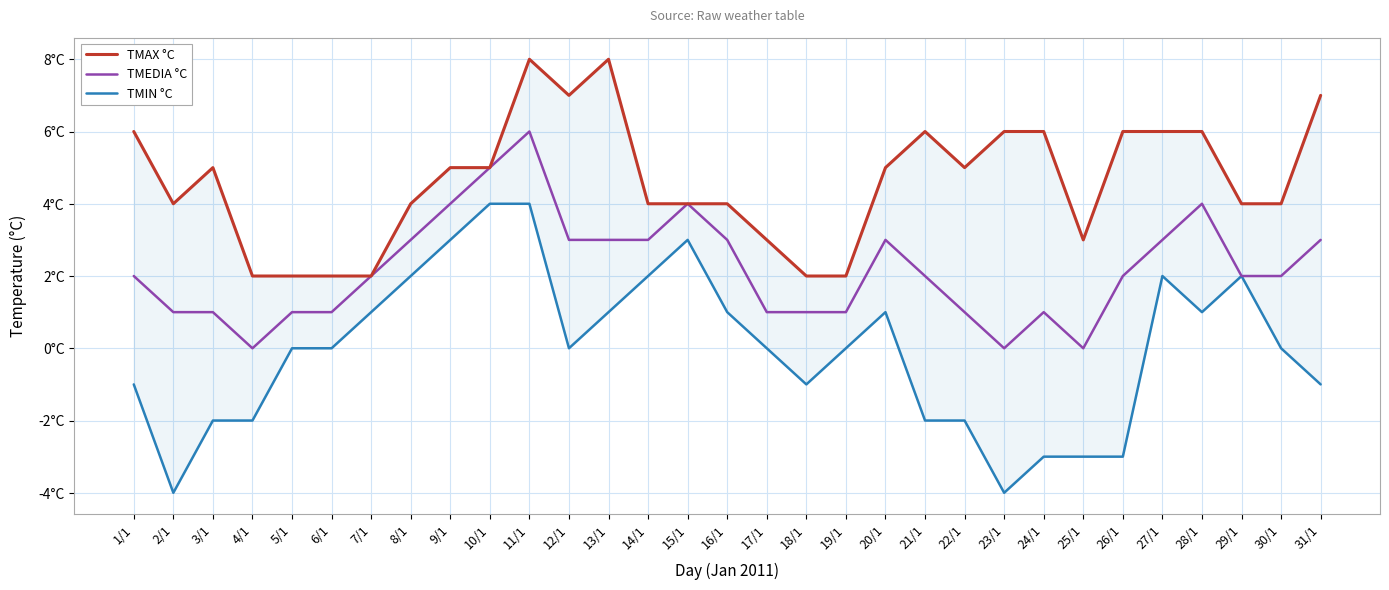

Where is the first local minimum for TMEDIA °C?

4/1